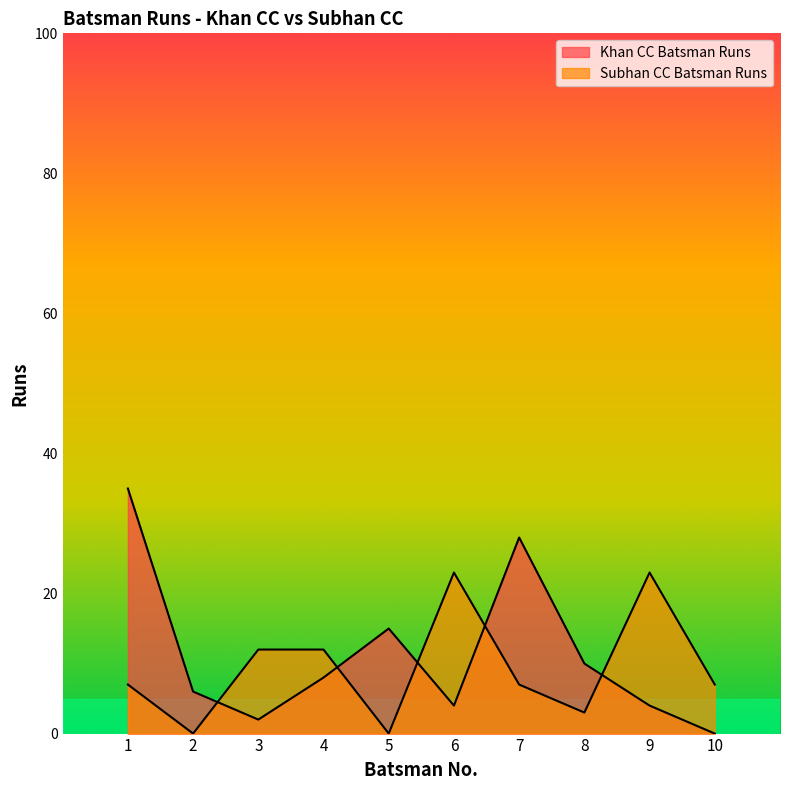

Rank the series at 2 from highest to lowest value.

Khan CC Batsman Runs, Subhan CC Batsman Runs